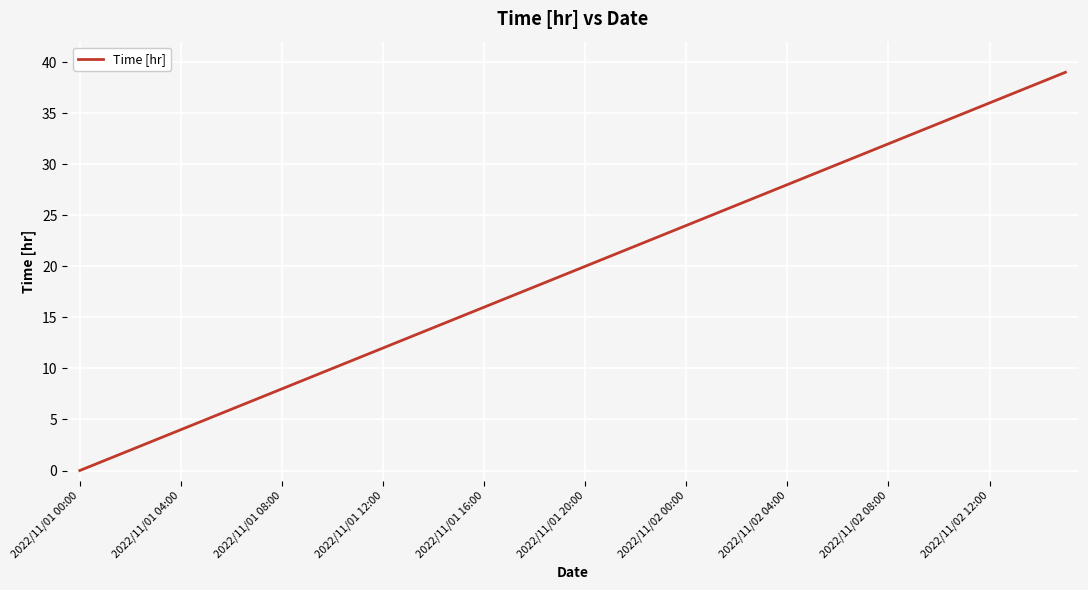

What is the greatest value displayed?

39